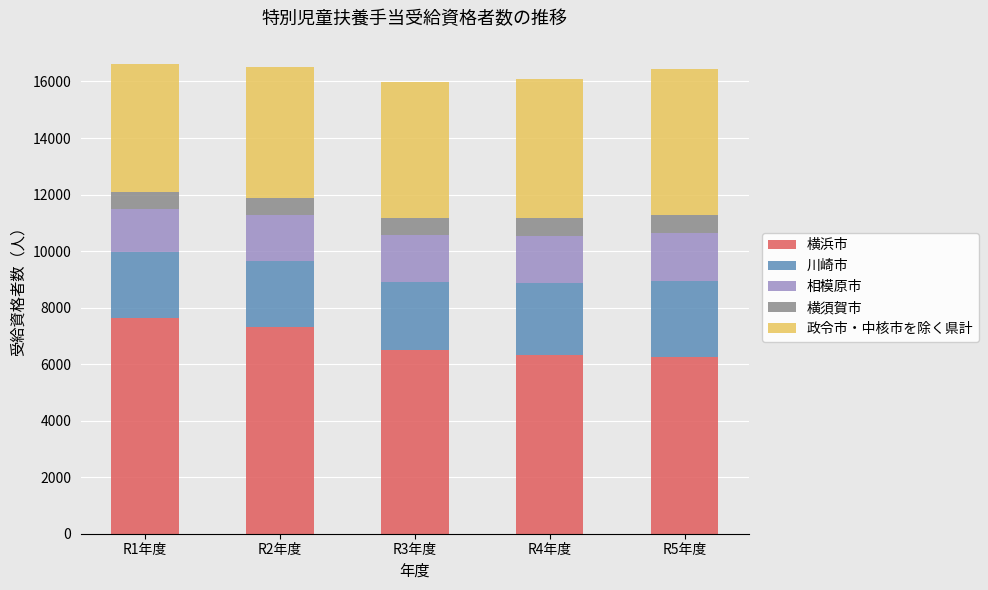

What is the total value across all series at R2年度?

16517